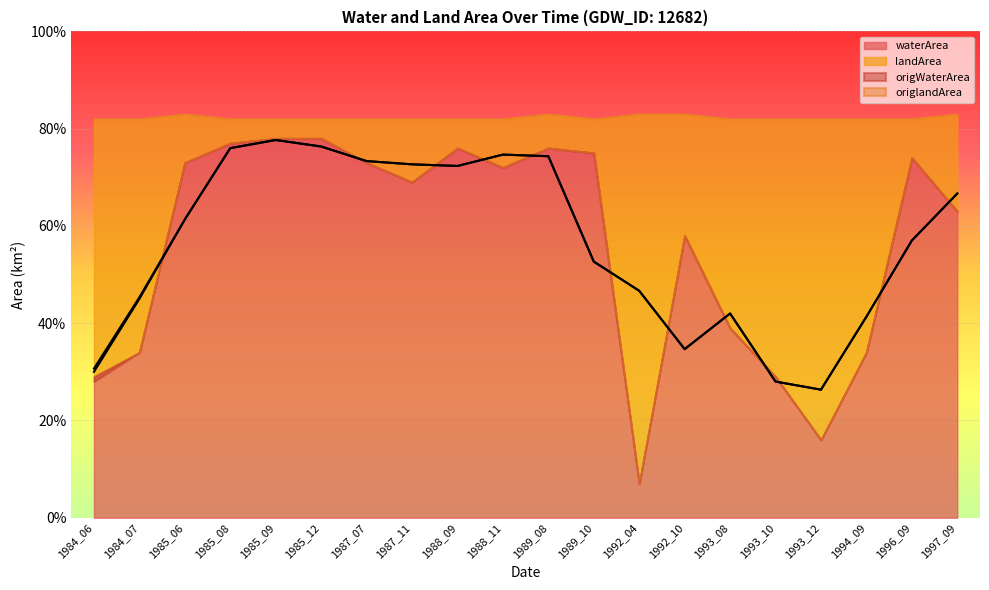

What is the difference between the second highest and minimum values in the waterArea series?

0.7